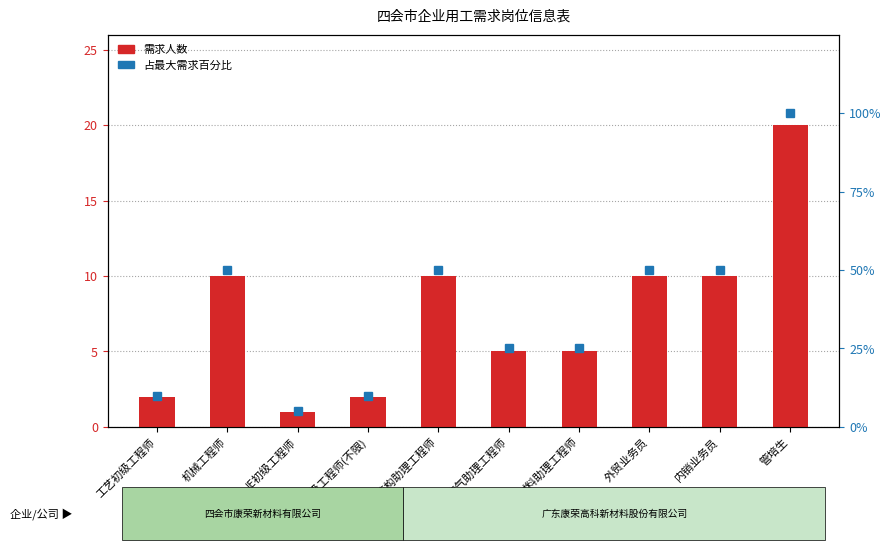

Reading left to right, extract all data points from this chart.

需求人数: 2	10	1	2	10	5	5	10	10	20
占最大需求百分比: 10	50	5	10	50	25	25	50	50	100